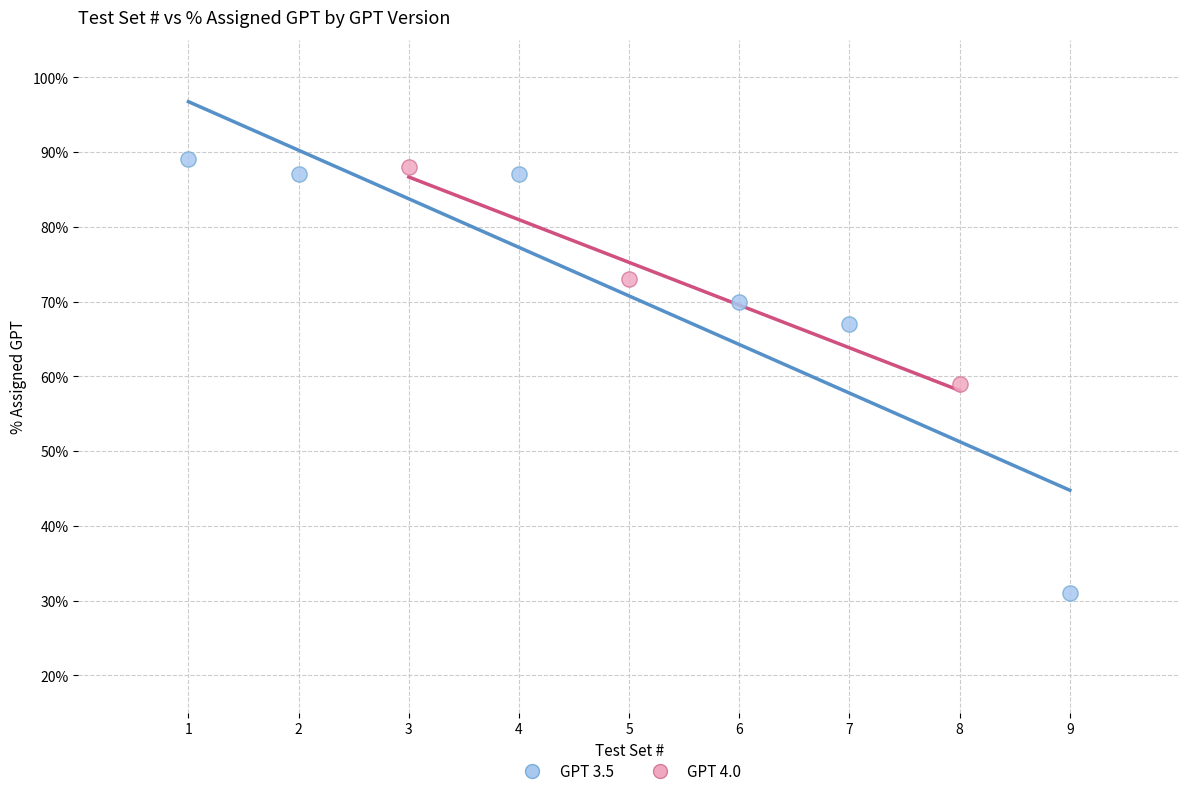

Which series has the widest spread of Y values?

GPT 3.5